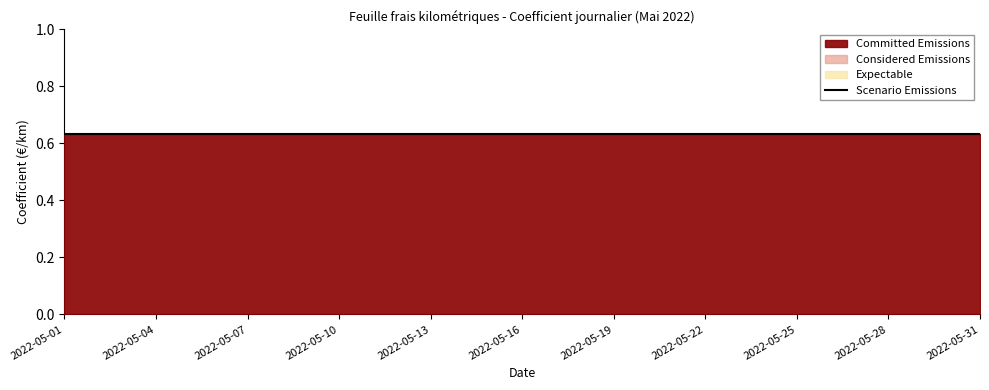

True or false: Expectable and Committed Emissions intersect in this chart.

False